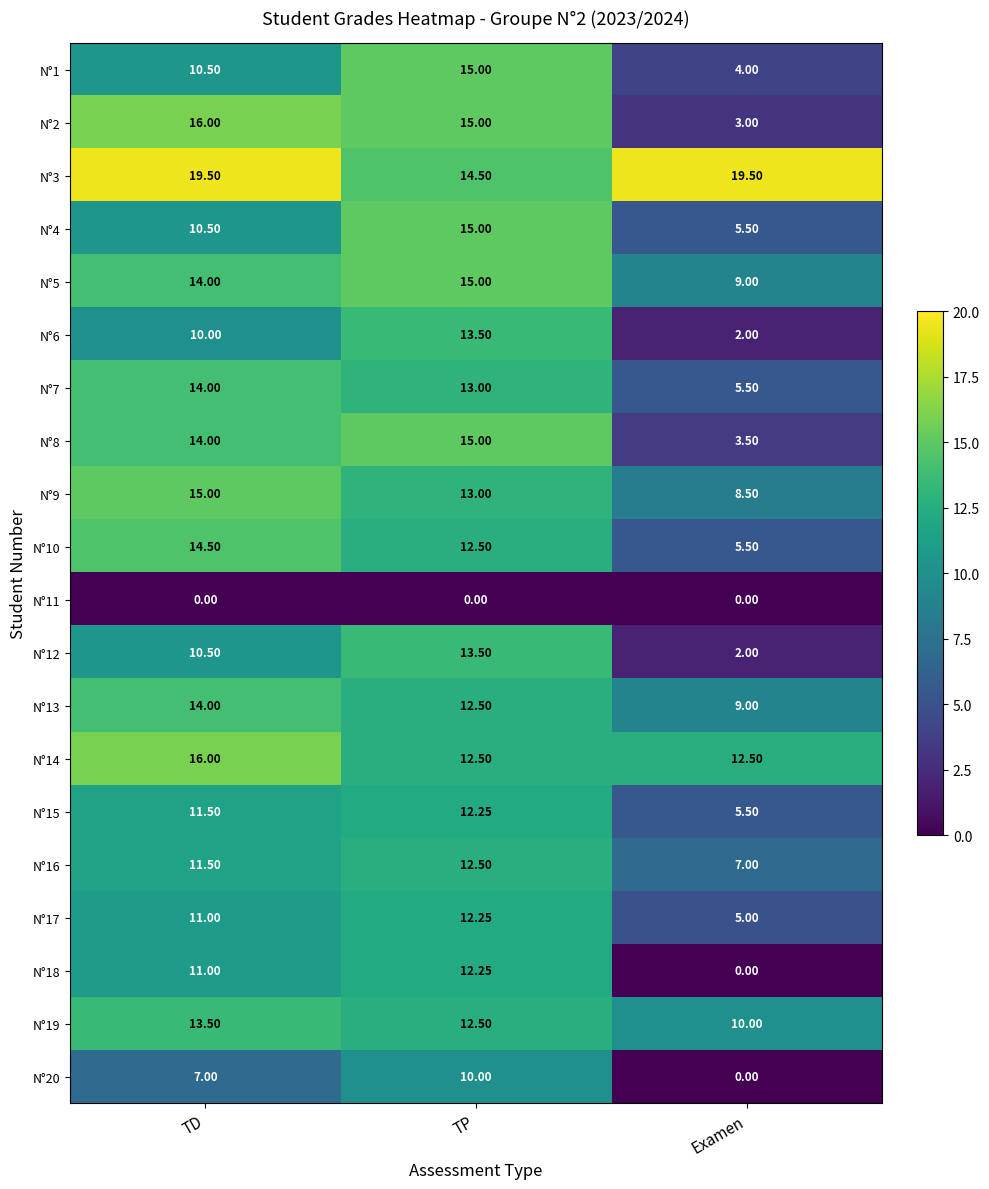

At which label does N°4 reach its minimum?

Examen